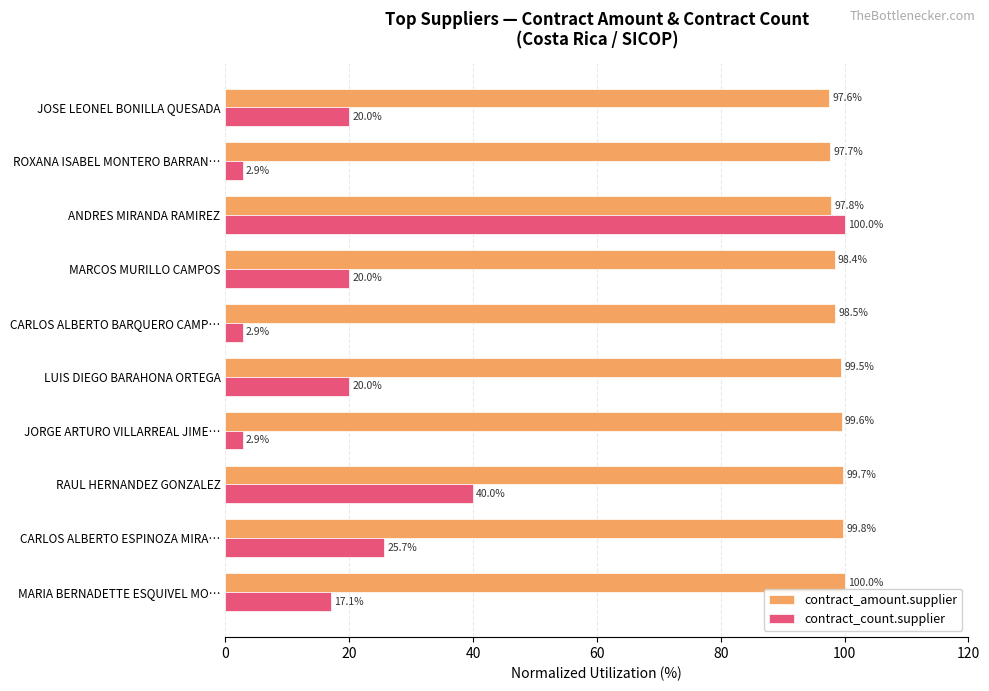

Rank the series at ROXANA ISABEL MONTERO BARRAN… from lowest to highest value.

contract_count.supplier, contract_amount.supplier